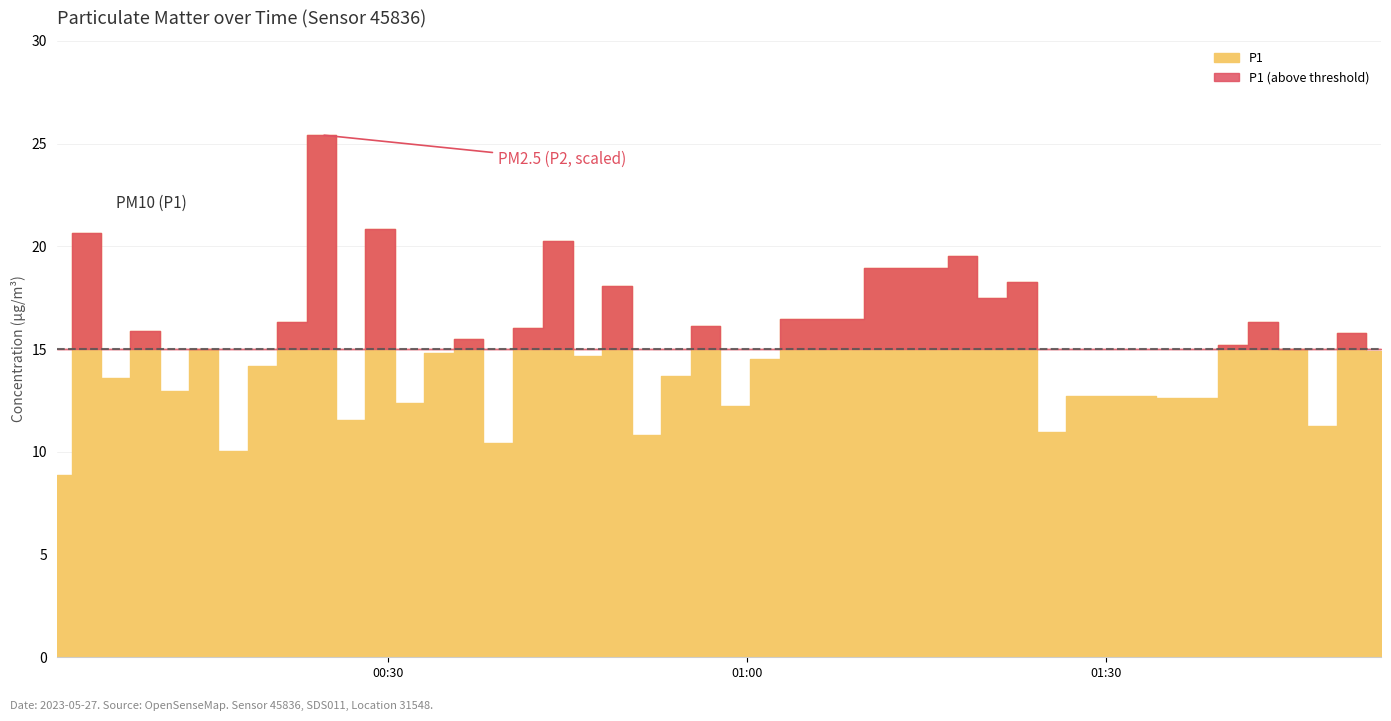

True or false: P1 and P2 cross at least once.

False